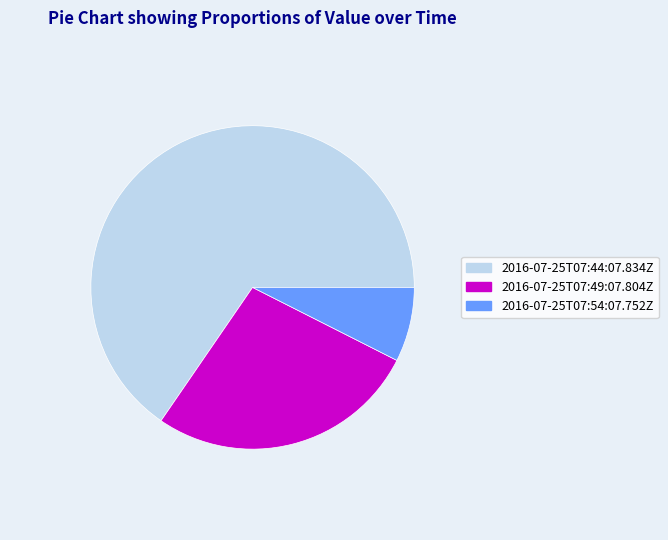

Which category has the biggest portion of the pie?

2016-07-25T07:44:07.834Z